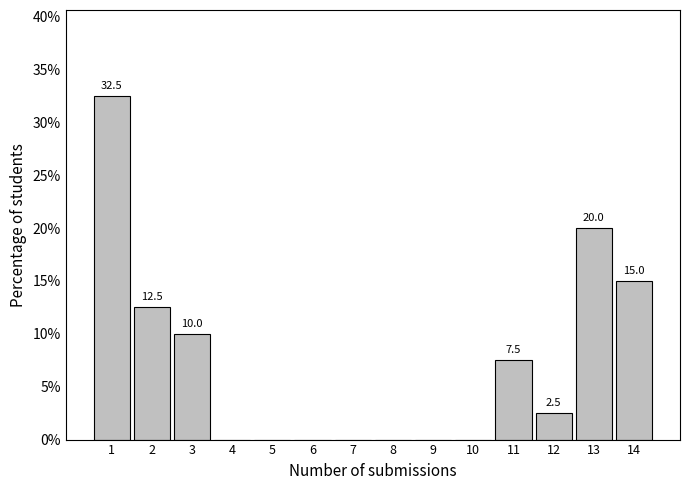

The value at 11 is 7.5. True or false?

True